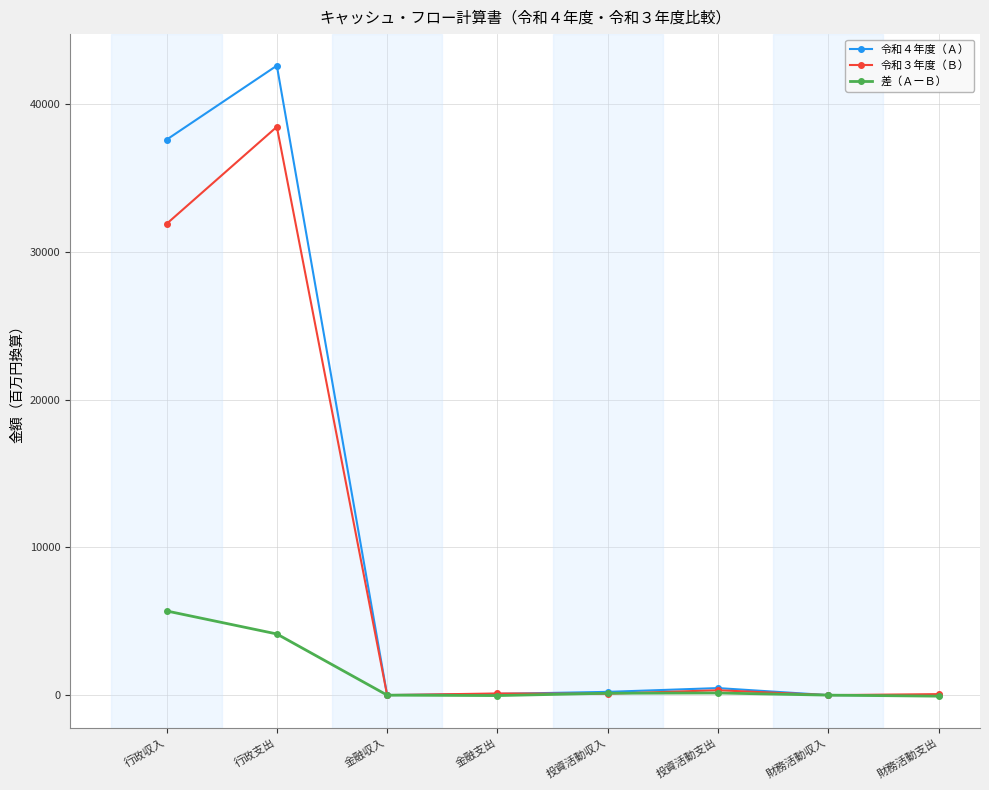

The 令和４年度（Ａ） series shows 477.6 at 投資活動支出. True or false?

True